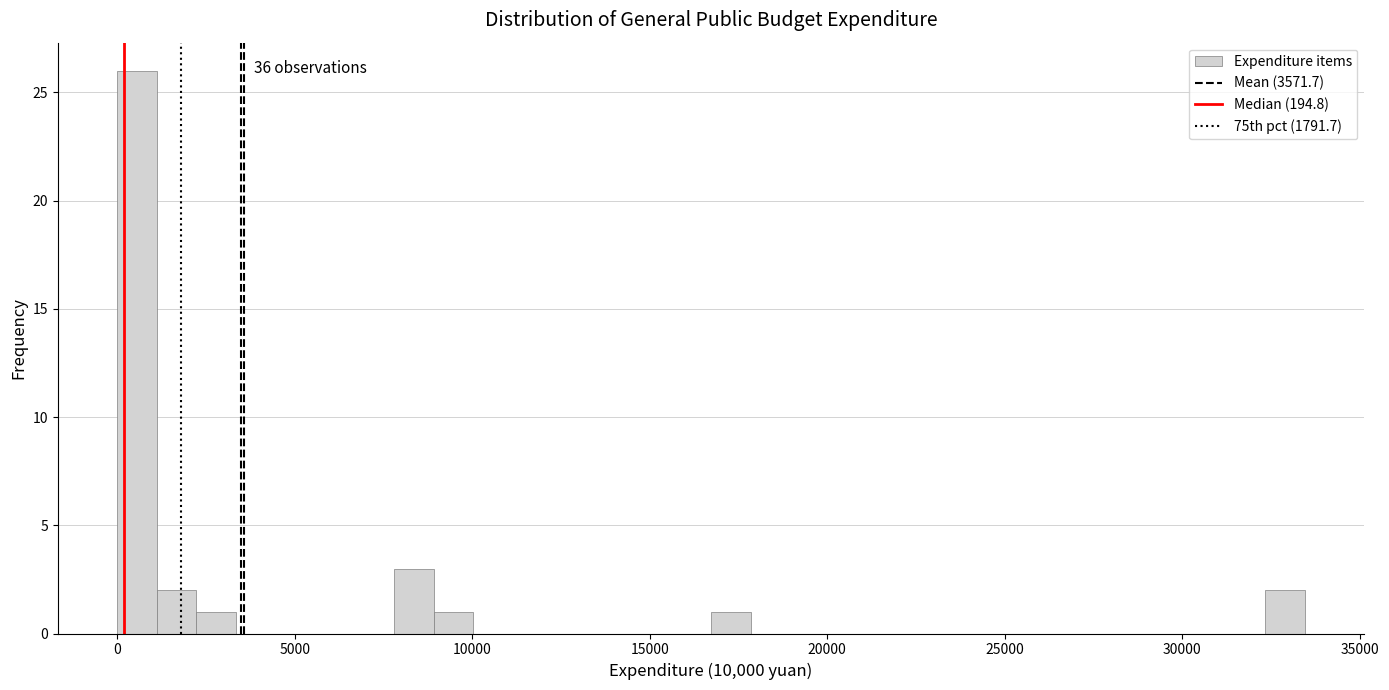

Around what value on the x-axis is the tallest bar? Give the approximate position of its centre, as read against the axis.

500